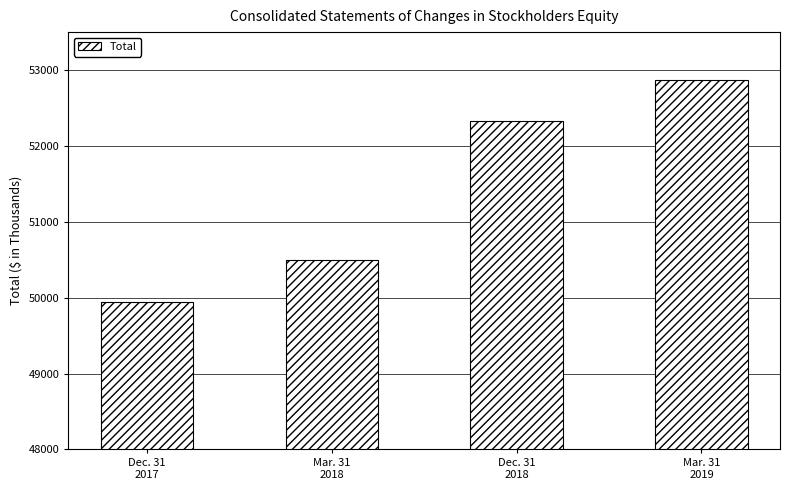

What is the sum of the values at Mar. 31
2019 and Dec. 31
2018?

105201